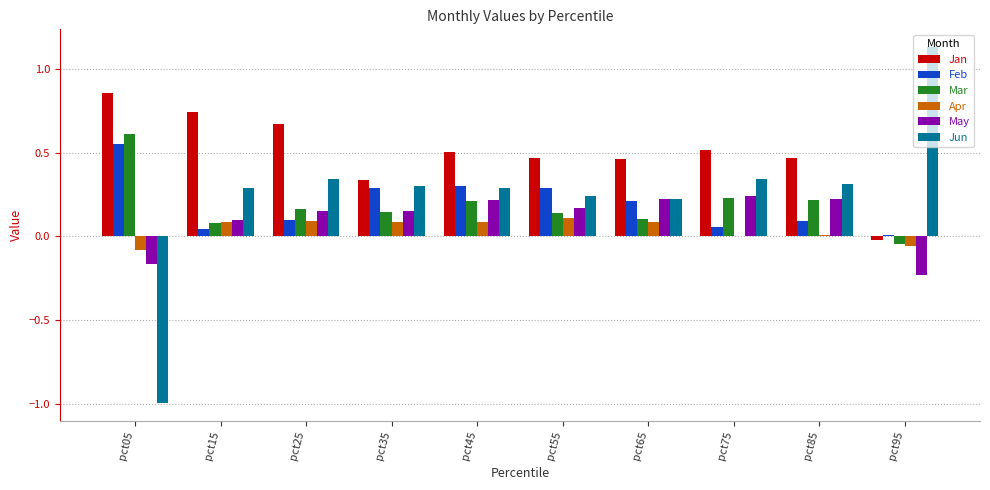

How many categories are shown in the chart?

10